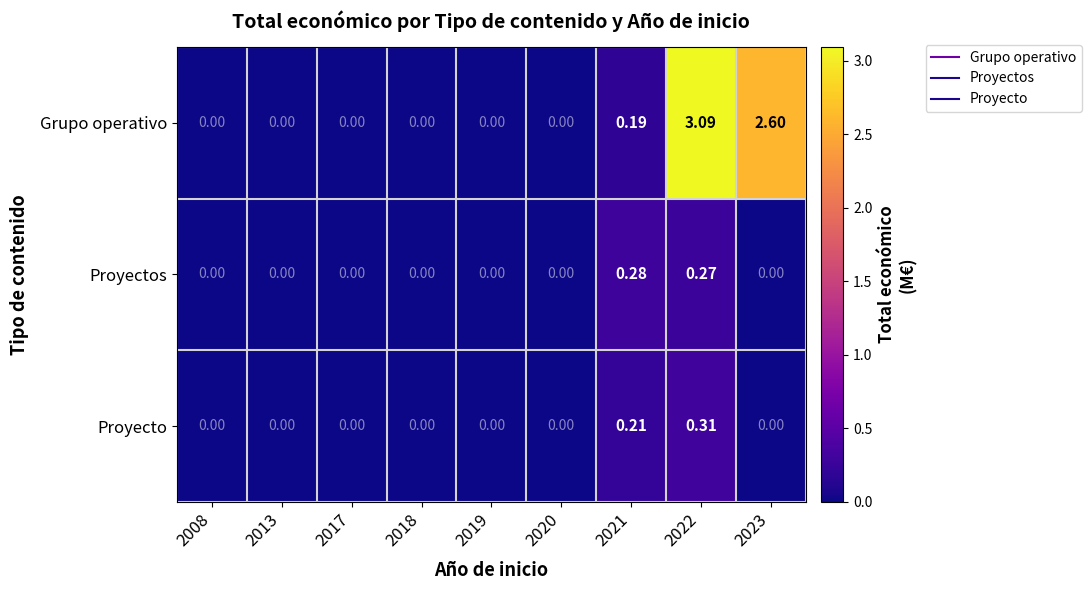

Rank the series by their maximum value, from lowest to highest.

Proyectos, Proyecto, Grupo operativo